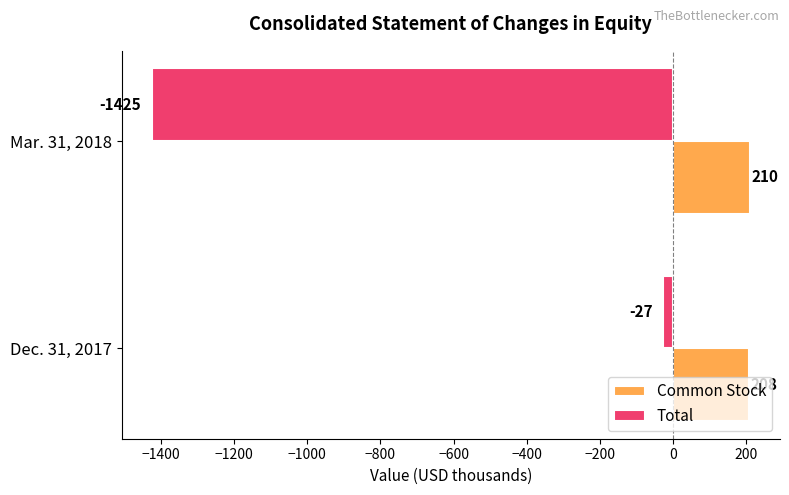

At which category is the sum across all series the highest?

Dec. 31, 2017